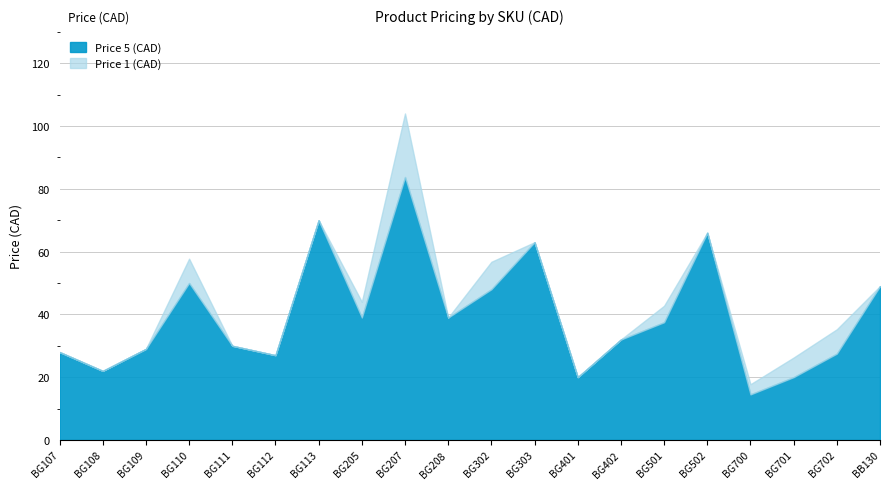

The value of Price 5 (CAD) at BG702 is 42.4. True or false?

False